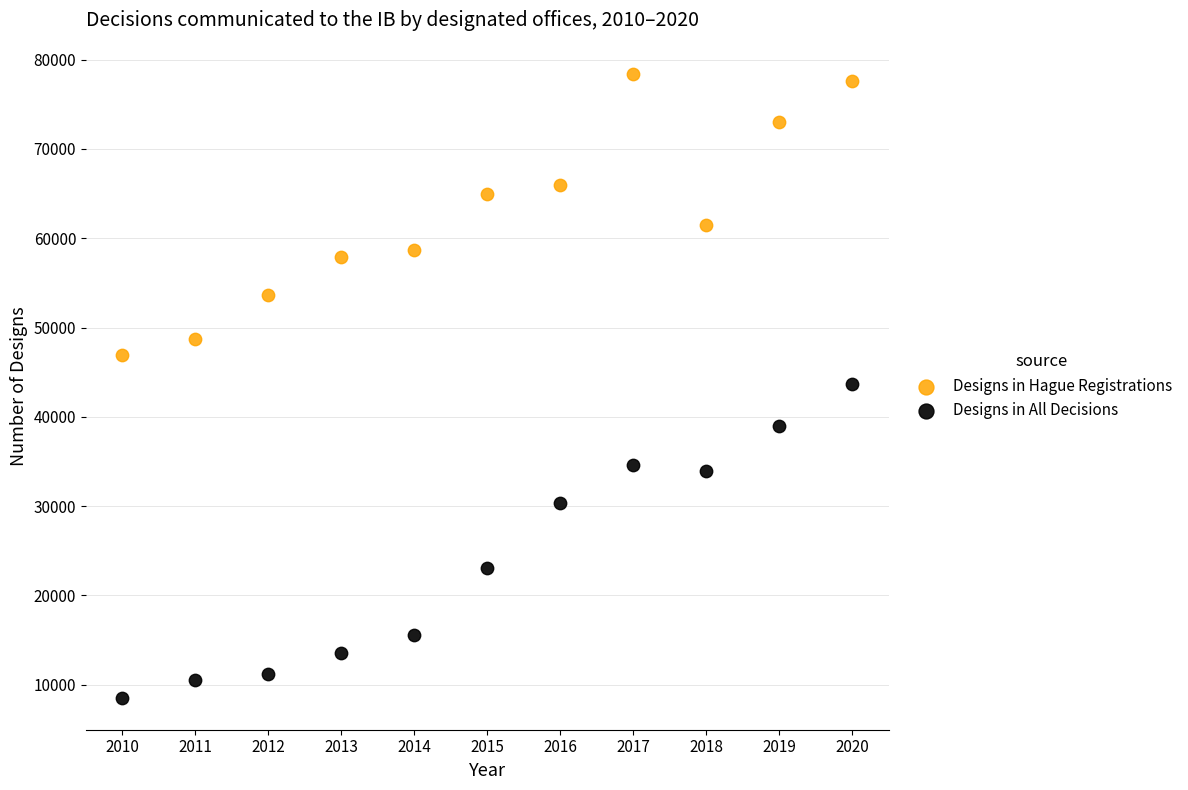

Which series contains the highest Y value?

Designs in Hague Registrations